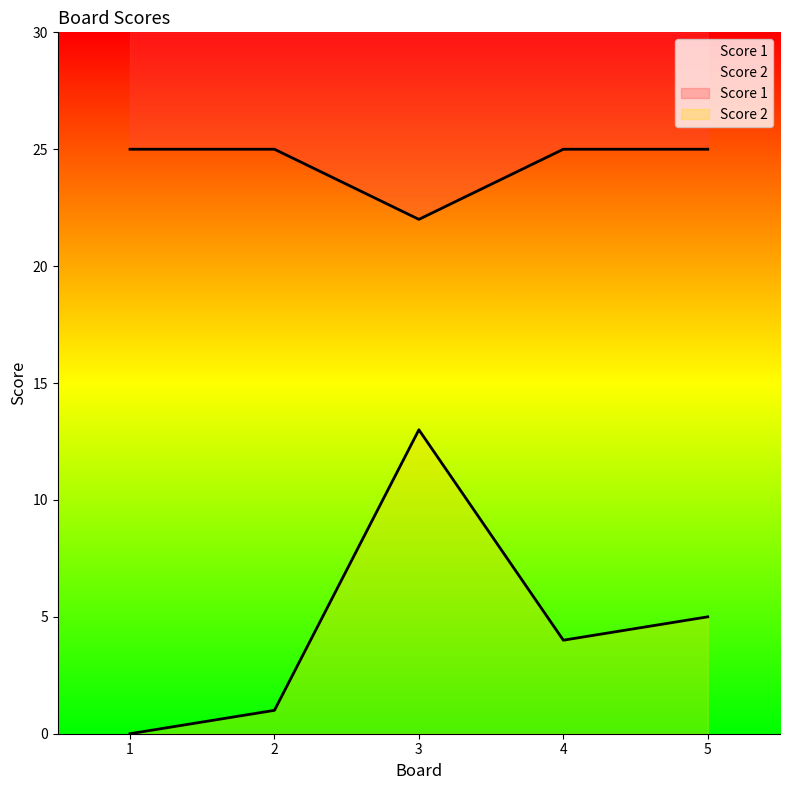

At how many categories does at least one series exceed 6?

5